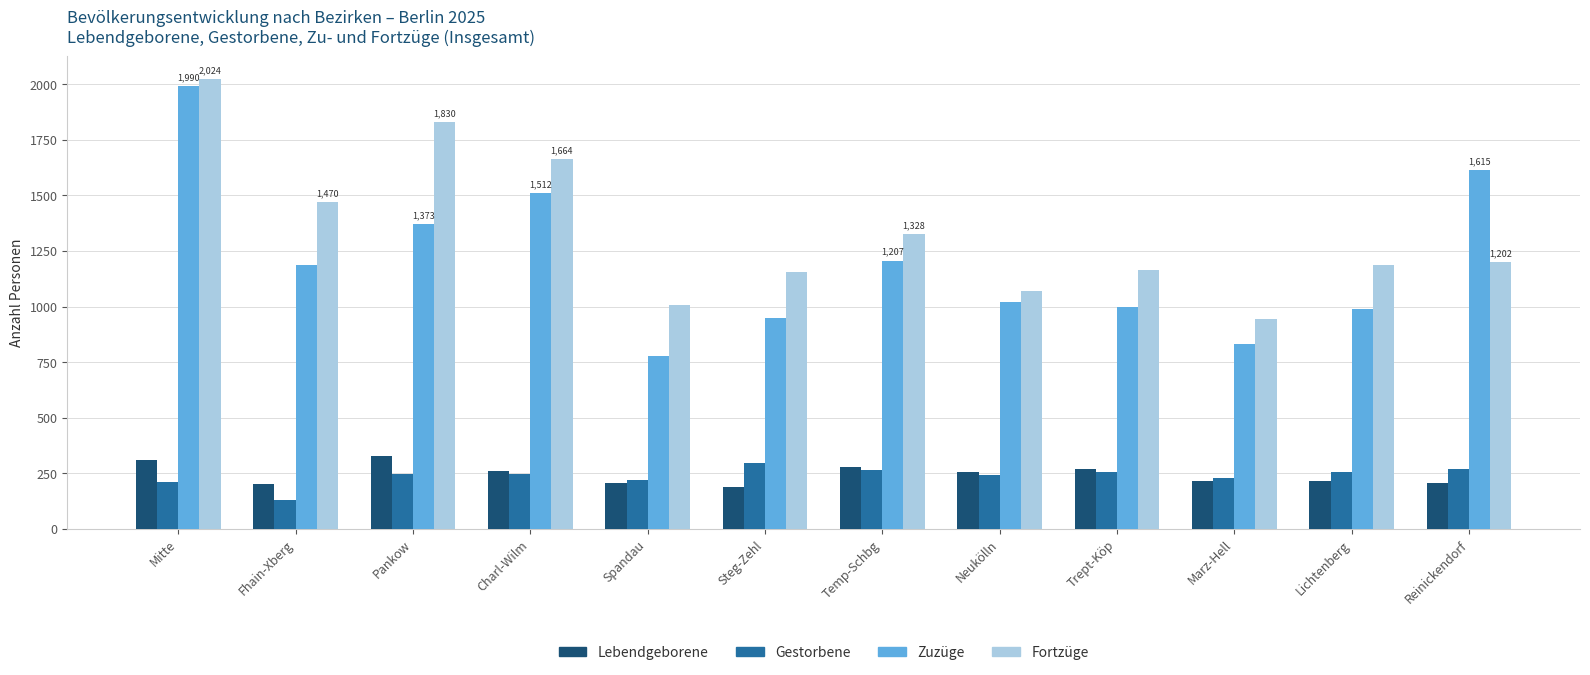

Read the Gestorbene value at Fhain-Xberg, to the nearest 5.

130